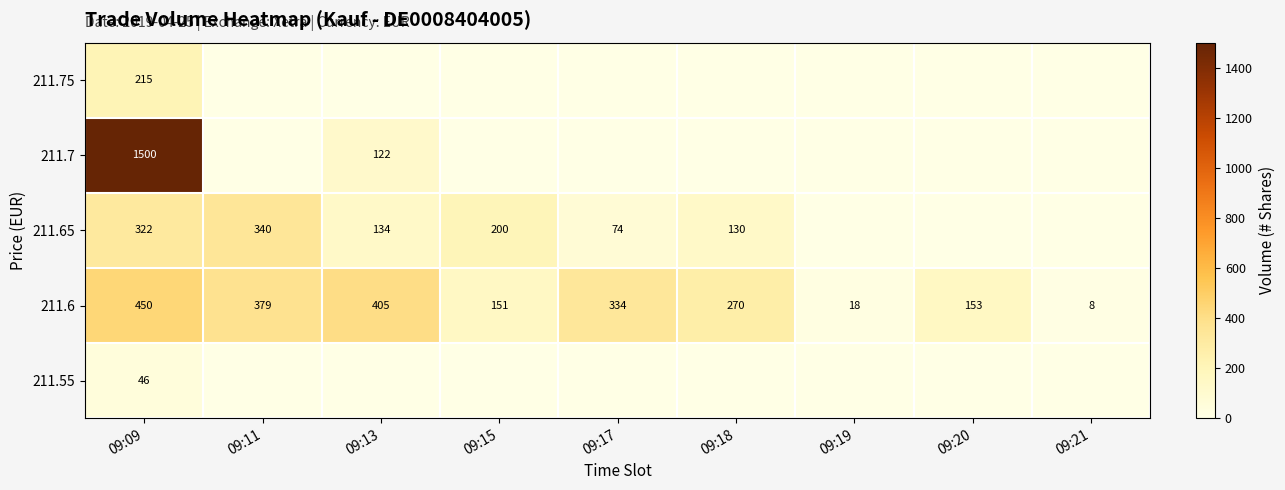

The 211.6 series shows 450 at 09:09. True or false?

True